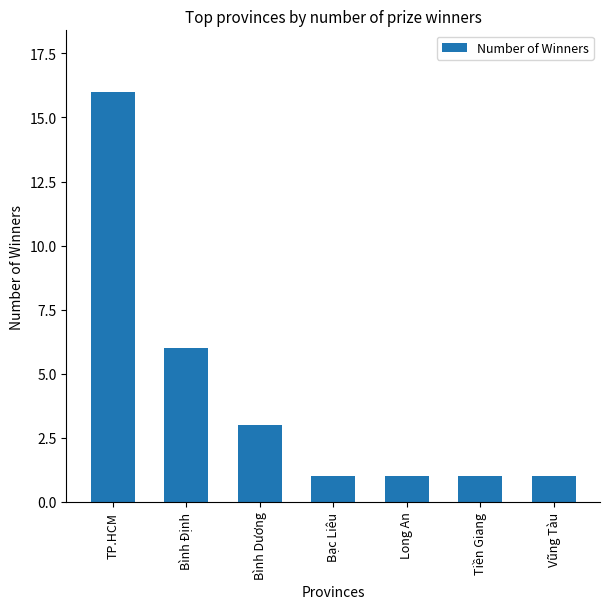

What is the minimum value shown in the chart?

1